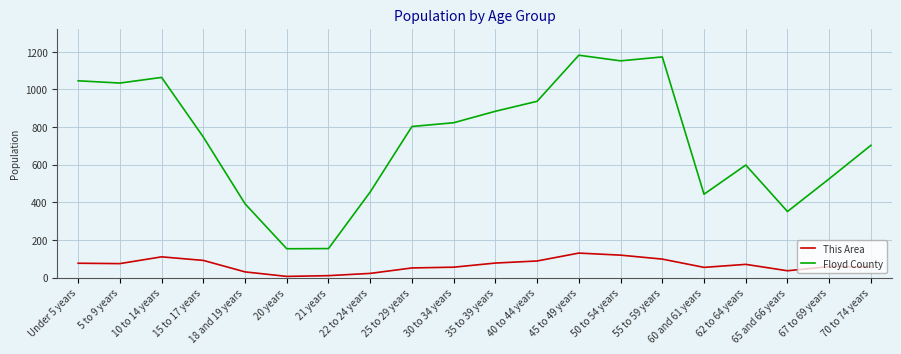

Where does the Floyd County series first go above 803?

Under 5 years